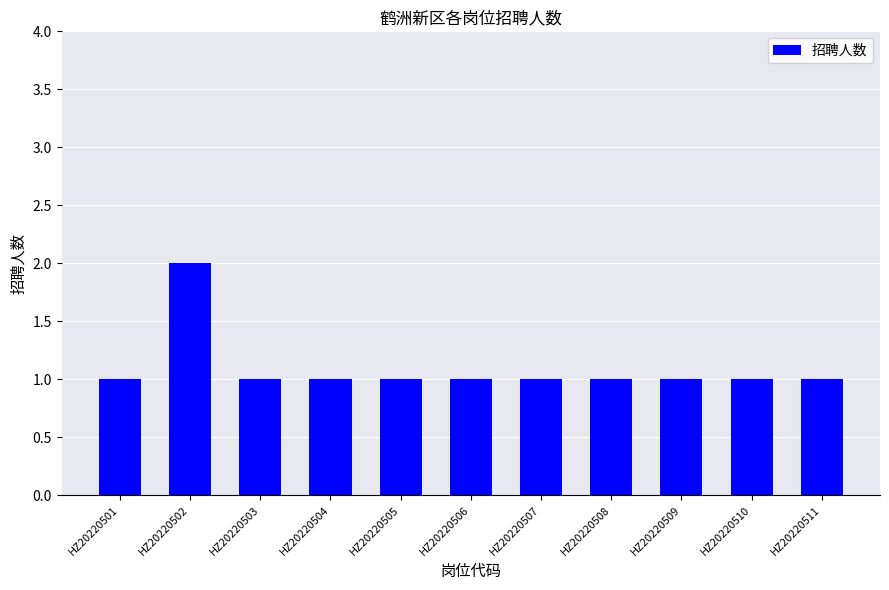

At which category does the chart reach its peak across all series?

HZ20220502